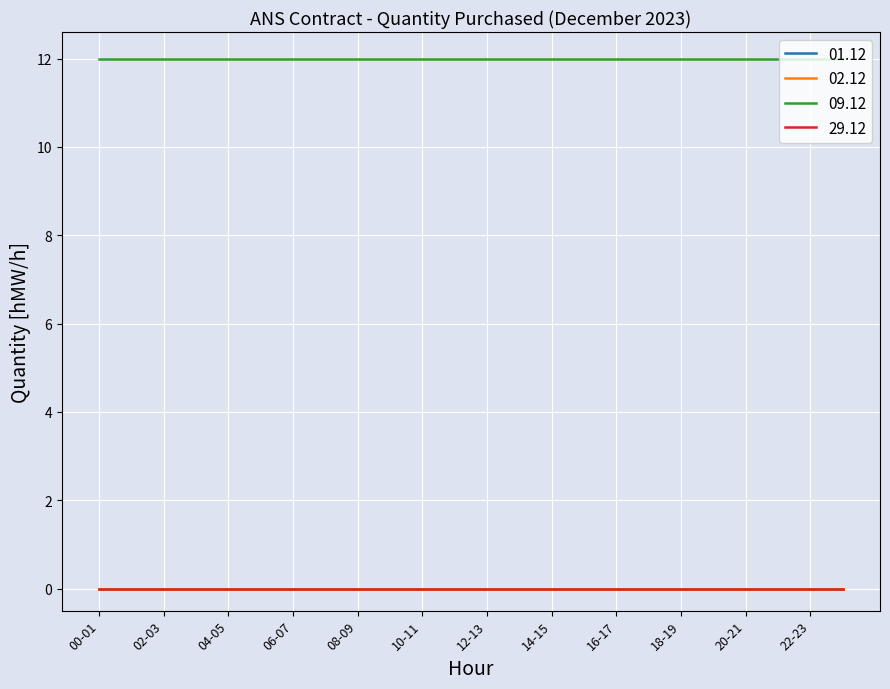

Does the chart have visible grid lines?

Yes